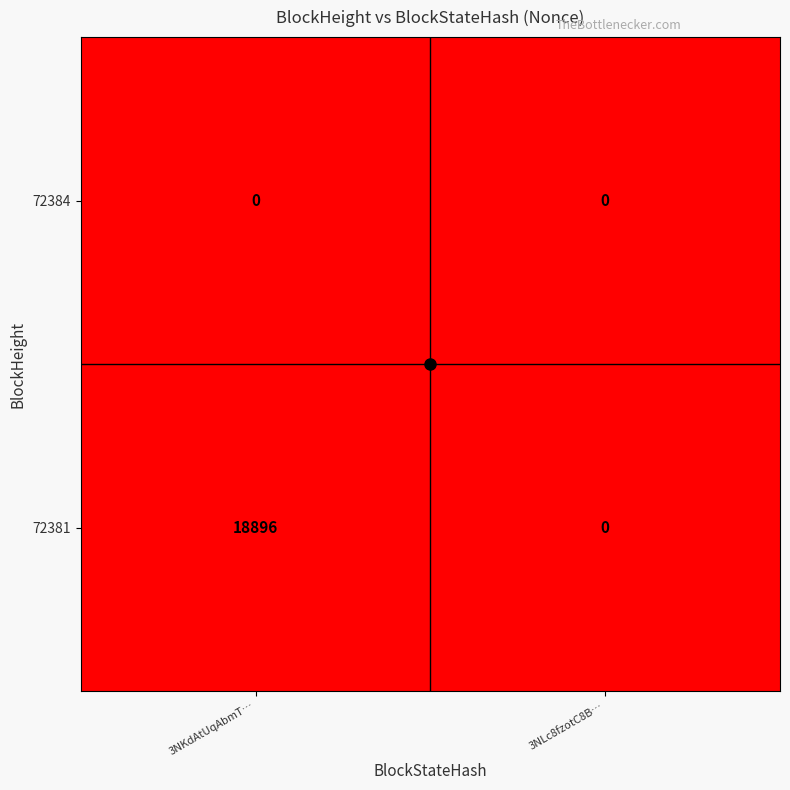

What value does the 72381 series have at 3NKdAtUqAbmT…?

18896